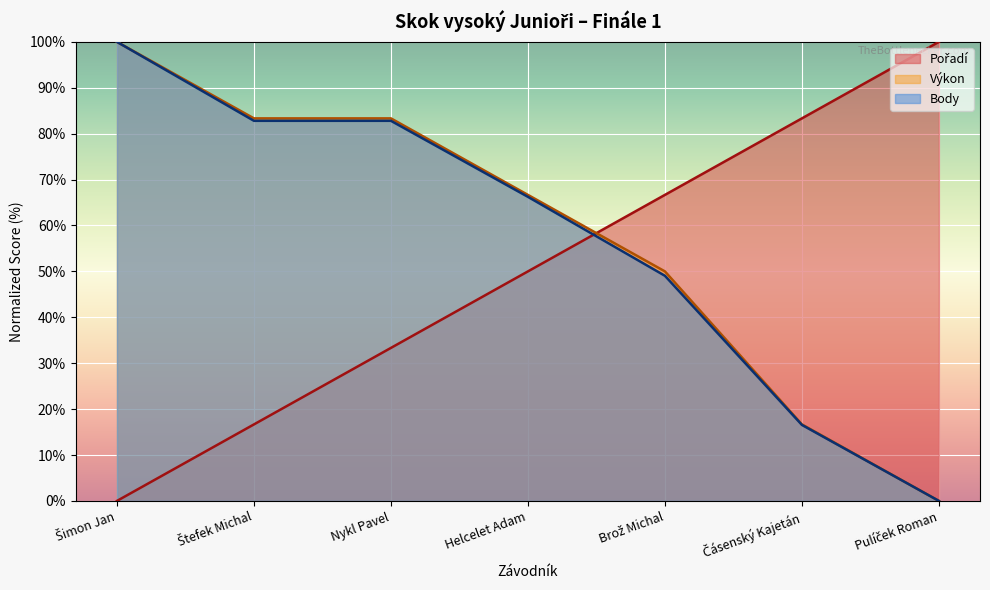

What is the average value of the Body series?

56.8